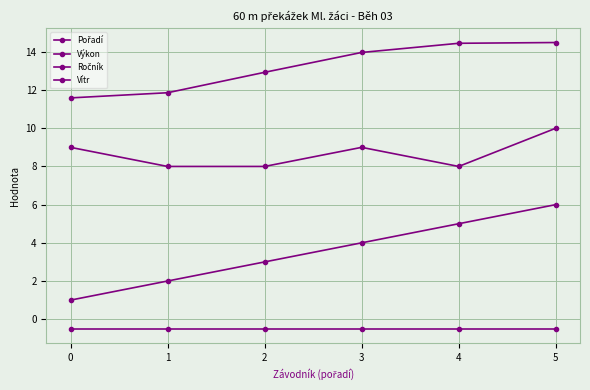

Which series has the widest spread of values?

Pořadí